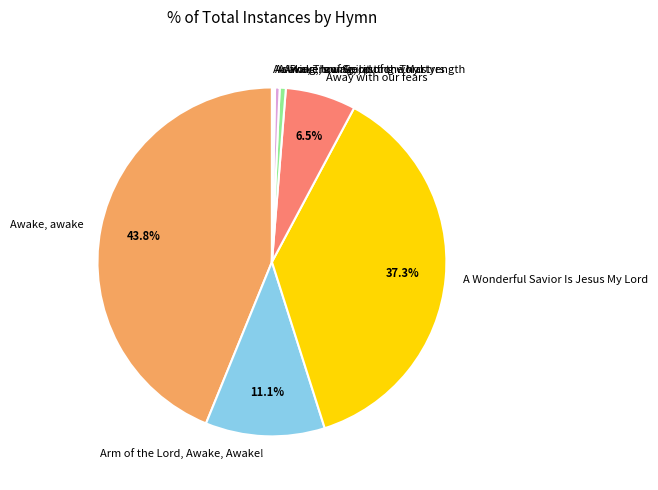

True or false: Awake, awake accounts for 30% of the total.

False